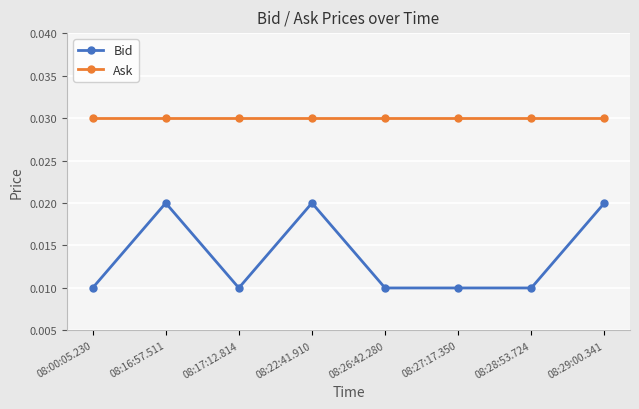

What is the label of the 5th point from the right?

08:22:41.910